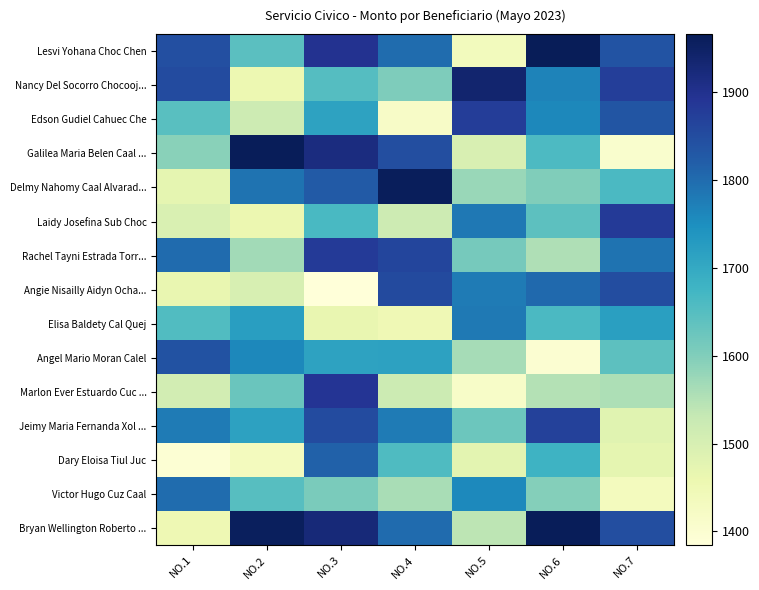

Reading left to right, what are all the values shown in this chart?

Lesvi Yohana Choc Chen: NO.1=1844.4	NO.2=1643.3	NO.3=1895.2	NO.4=1798.4	NO.5=1436.5	NO.6=1965.4	NO.7=1836.7
Nancy Del Socorro Chocooj...: NO.1=1851.6	NO.2=1456.9	NO.3=1650.2	NO.4=1602.5	NO.5=1936.1	NO.6=1766.3	NO.7=1873.7
Edson Gudiel Cahuec Che: NO.1=1646.0	NO.2=1516.3	NO.3=1712.8	NO.4=1418.3	NO.5=1876.6	NO.6=1759.0	NO.7=1834.9
Galilea Maria Belen Caal ...: NO.1=1592.7	NO.2=1962.4	NO.3=1915.9	NO.4=1847.0	NO.5=1496.8	NO.6=1660.0	NO.7=1406.3
Delmy Nahomy Caal Alvarad...: NO.1=1472.6	NO.2=1789.8	NO.3=1826.9	NO.4=1960.5	NO.5=1575.5	NO.6=1602.3	NO.7=1661.7
Laidy Josefina Sub Choc: NO.1=1493.7	NO.2=1458.0	NO.3=1665.4	NO.4=1516.1	NO.5=1781.9	NO.6=1642.3	NO.7=1879.6
Rachel Tayni Estrada Torr...: NO.1=1800.2	NO.2=1567.4	NO.3=1879.4	NO.4=1862.9	NO.5=1612.5	NO.6=1553.0	NO.7=1789.5
Angie Nisailly Aidyn Ocha...: NO.1=1463.9	NO.2=1499.9	NO.3=1384.4	NO.4=1852.2	NO.5=1778.9	NO.6=1803.1	NO.7=1848.4
Elisa Baldety Cal Quej: NO.1=1655.3	NO.2=1721.2	NO.3=1463.9	NO.4=1448.7	NO.5=1781.0	NO.6=1662.7	NO.7=1719.1
Angel Mario Moran Calel: NO.1=1839.0	NO.2=1760.8	NO.3=1712.1	NO.4=1715.5	NO.5=1562.4	NO.6=1398.5	NO.7=1642.0
Marlon Ever Estuardo Cuc ...: NO.1=1508.8	NO.2=1625.1	NO.3=1892.0	NO.4=1520.4	NO.5=1415.0	NO.6=1548.8	NO.7=1556.2
Jeimy Maria Fernanda Xol ...: NO.1=1777.1	NO.2=1714.2	NO.3=1850.3	NO.4=1778.6	NO.5=1623.8	NO.6=1868.4	NO.7=1480.2
Dary Eloisa Tiul Juc: NO.1=1393.6	NO.2=1434.0	NO.3=1813.4	NO.4=1657.1	NO.5=1476.8	NO.6=1680.6	NO.7=1471.4
Victor Hugo Cuz Caal: NO.1=1797.8	NO.2=1647.7	NO.3=1608.6	NO.4=1560.9	NO.5=1758.2	NO.6=1597.1	NO.7=1432.6
Bryan Wellington Roberto ...: NO.1=1450.8	NO.2=1957.1	NO.3=1925.1	NO.4=1799.8	NO.5=1539.5	NO.6=1961.5	NO.7=1847.3